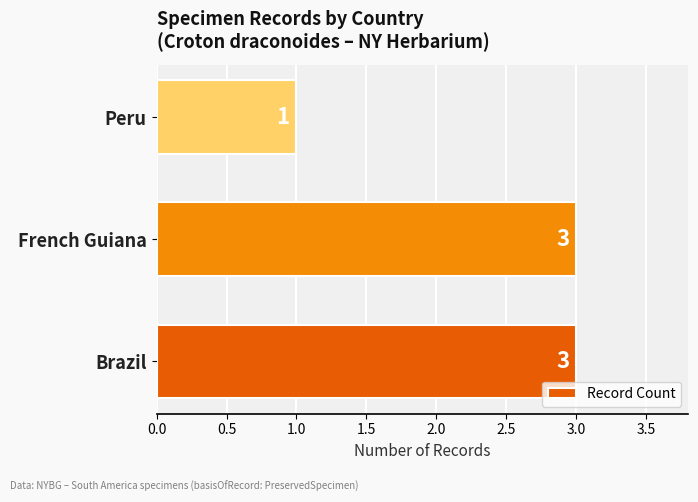

Approximately how many times larger is the value at Peru compared to French Guiana?

0.3